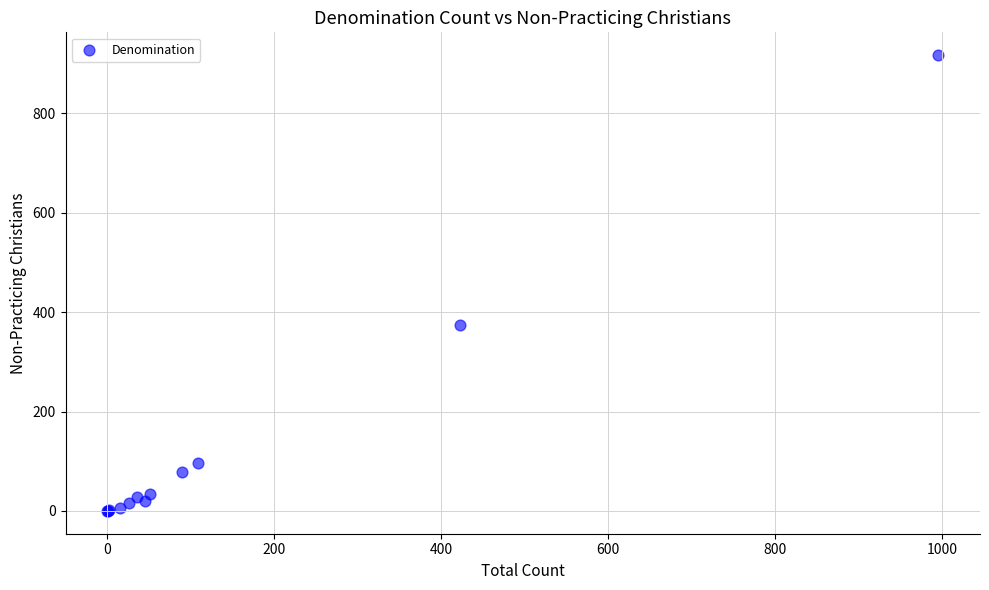

What Y value in the scatter plot is closest to 458?

375